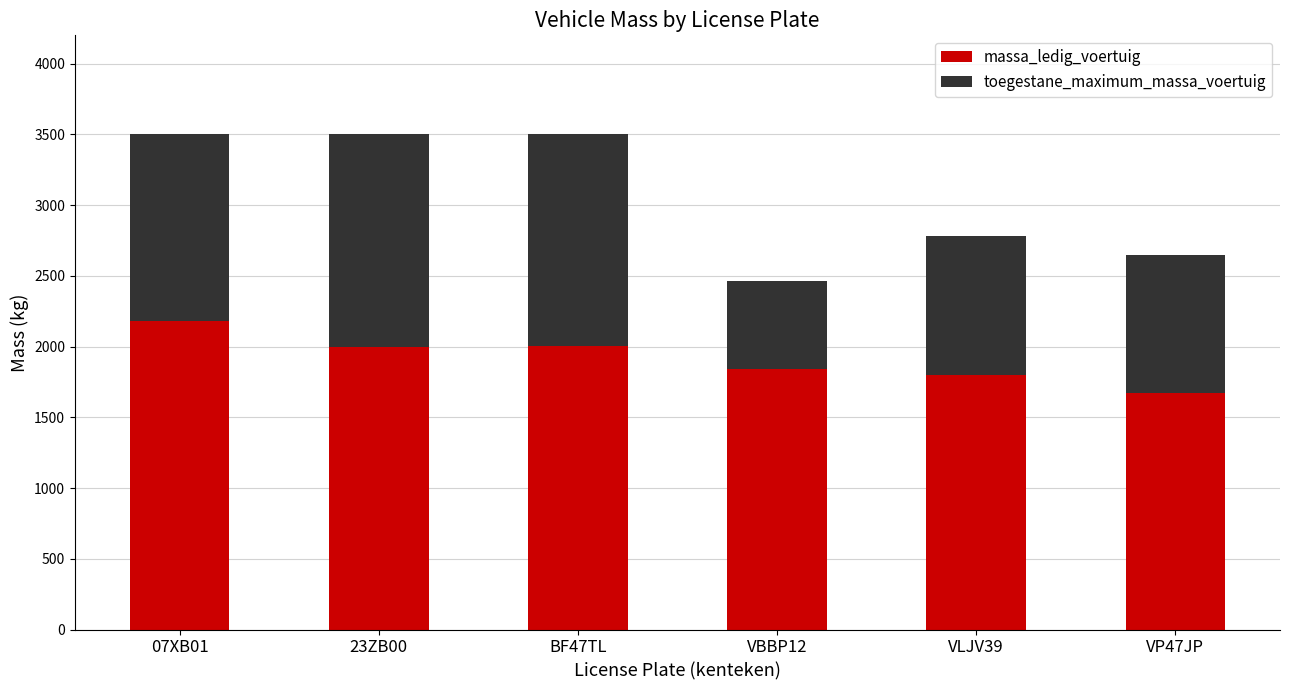

What is the difference between the massa_ledig_voertuig values at VLJV39 and BF47TL?

204